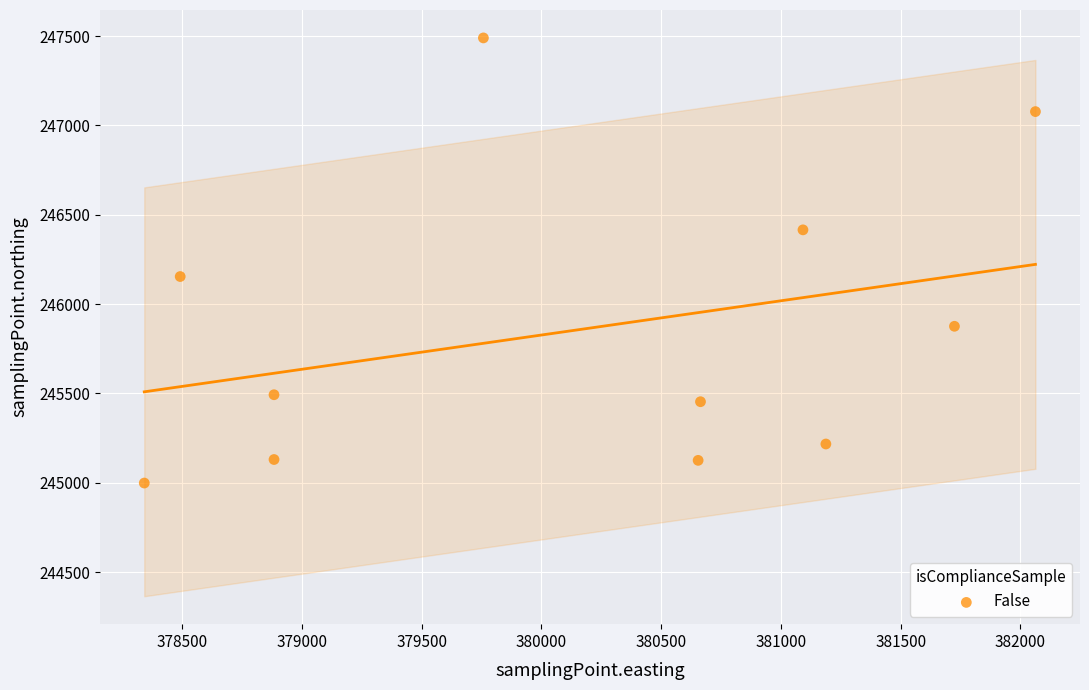

What Y value in the scatter plot is closest to 246244?

246154.3